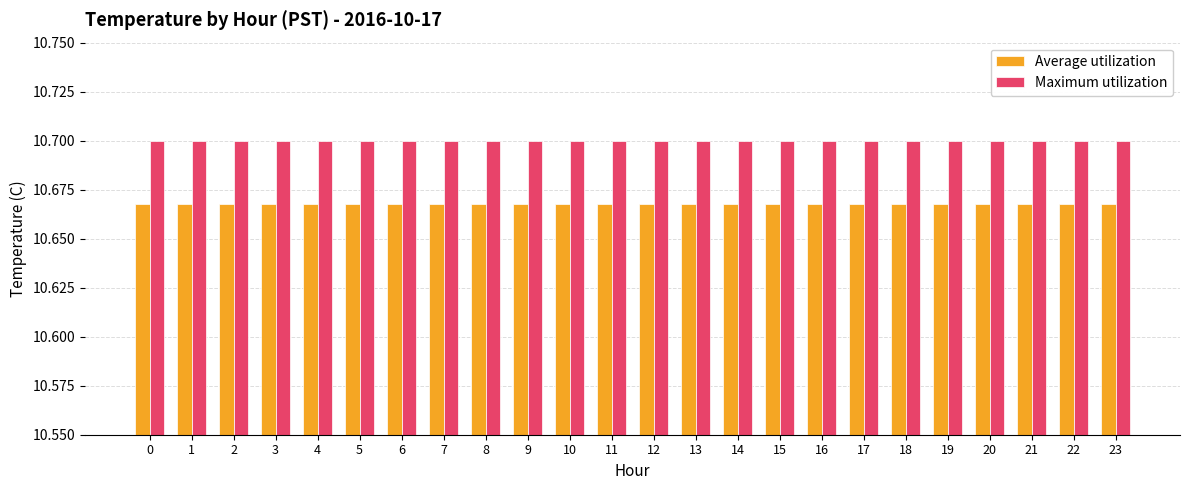

The Average utilization series shows 19.2 at 20. True or false?

False